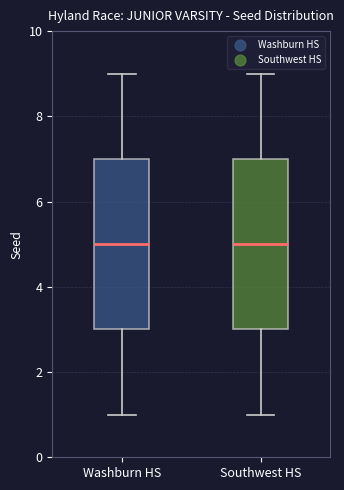

Reading left to right, read every box against the y-axis: the position of its median line, the range the box covers, and the ends of its whiskers. The values are not printed on the chart, so give them approximately, as read against the axis.

Washburn HS: median 5, box 3 to 7, whiskers 1 to 9
Southwest HS: median 5, box 3 to 7, whiskers 1 to 9